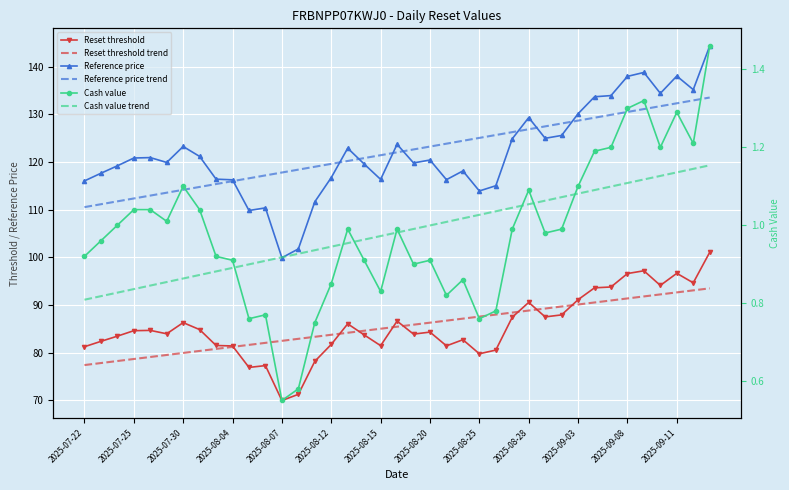

How many interior local valleys does the Cash value series have?

10